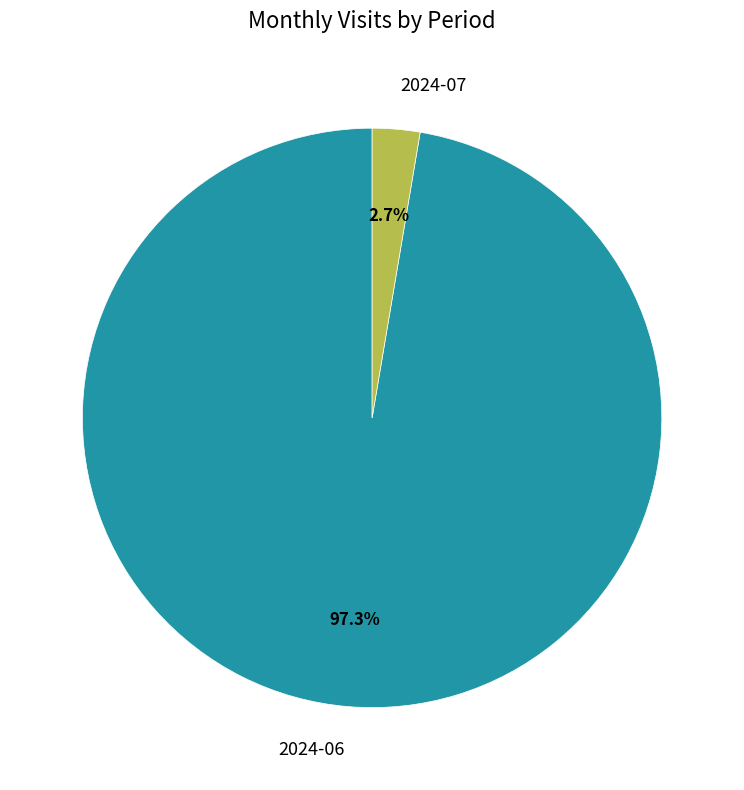

Count the number of slices in the pie.

2